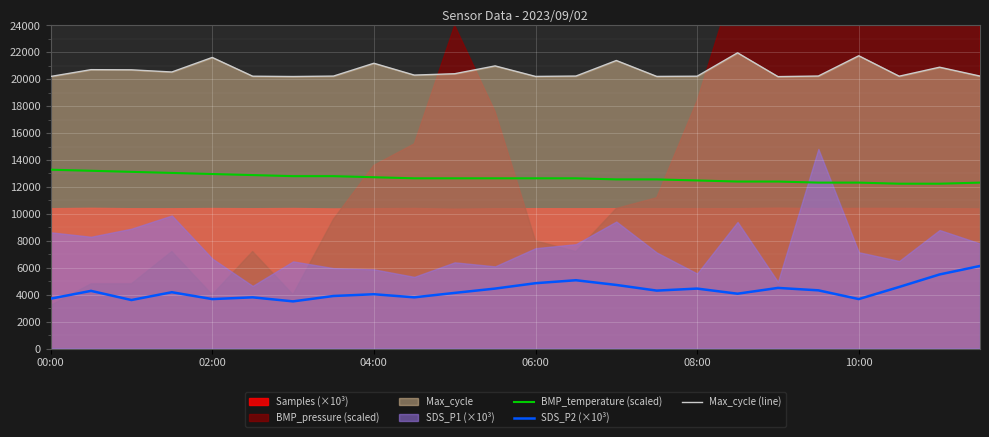

Which series has the largest total across all categories?

Max_cycle (line)